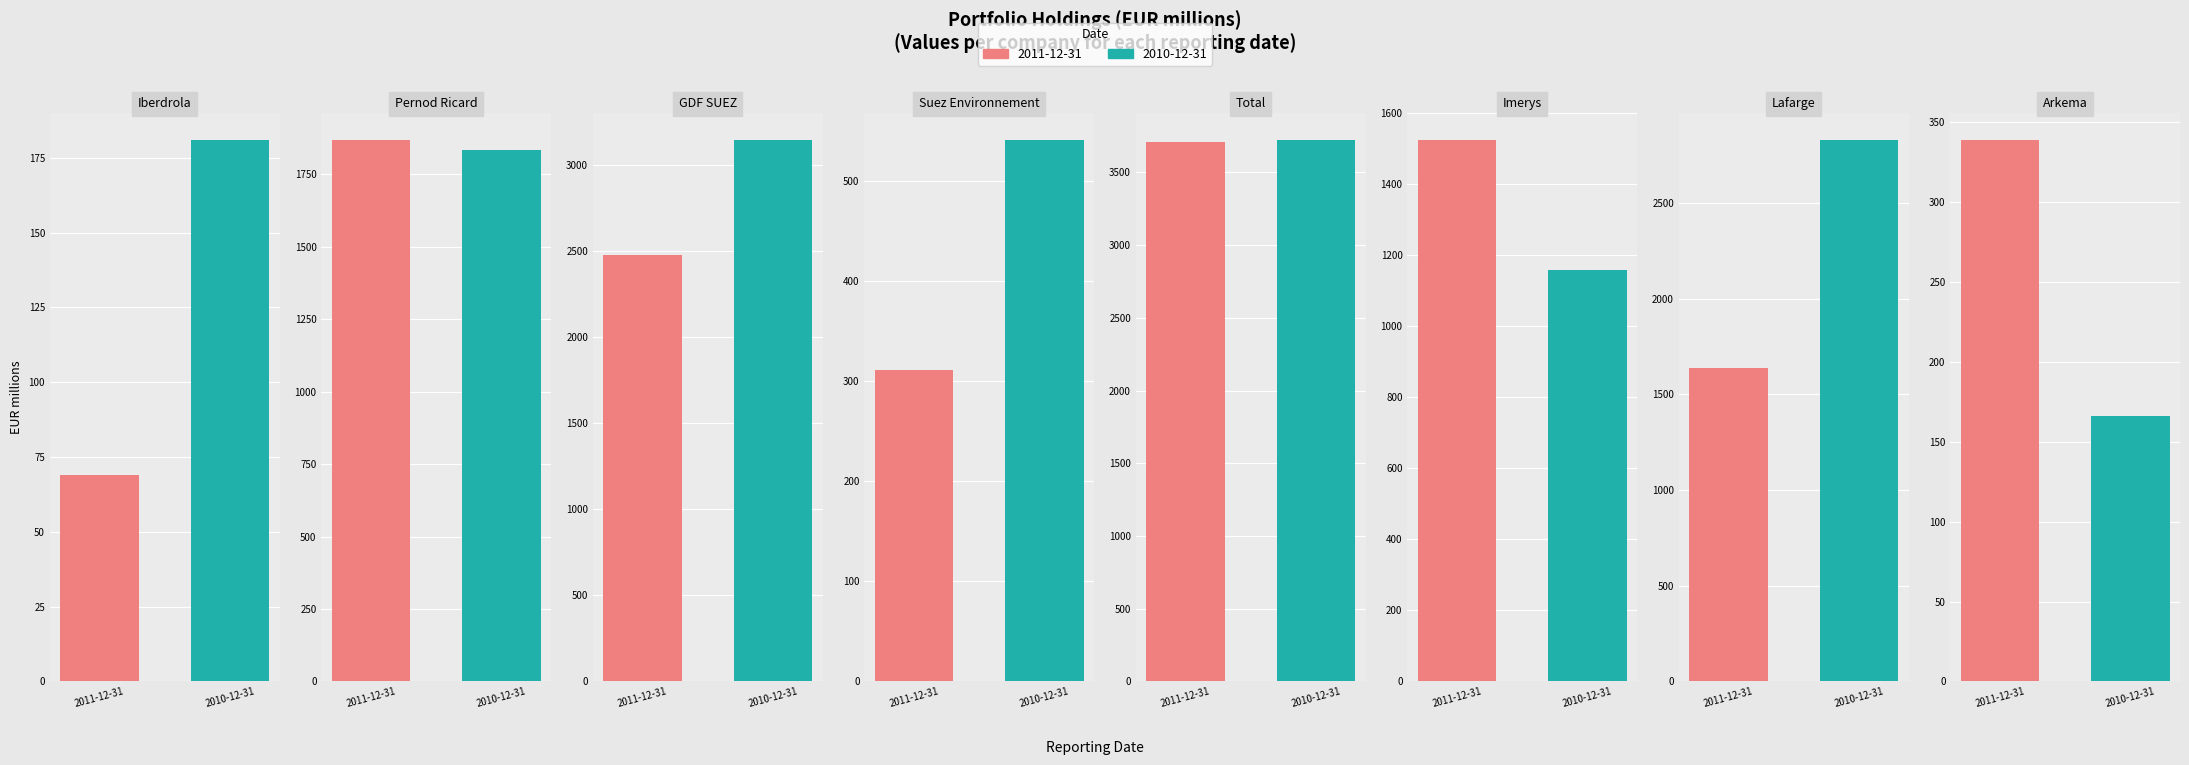

Does the chart contain stacked bars?

No